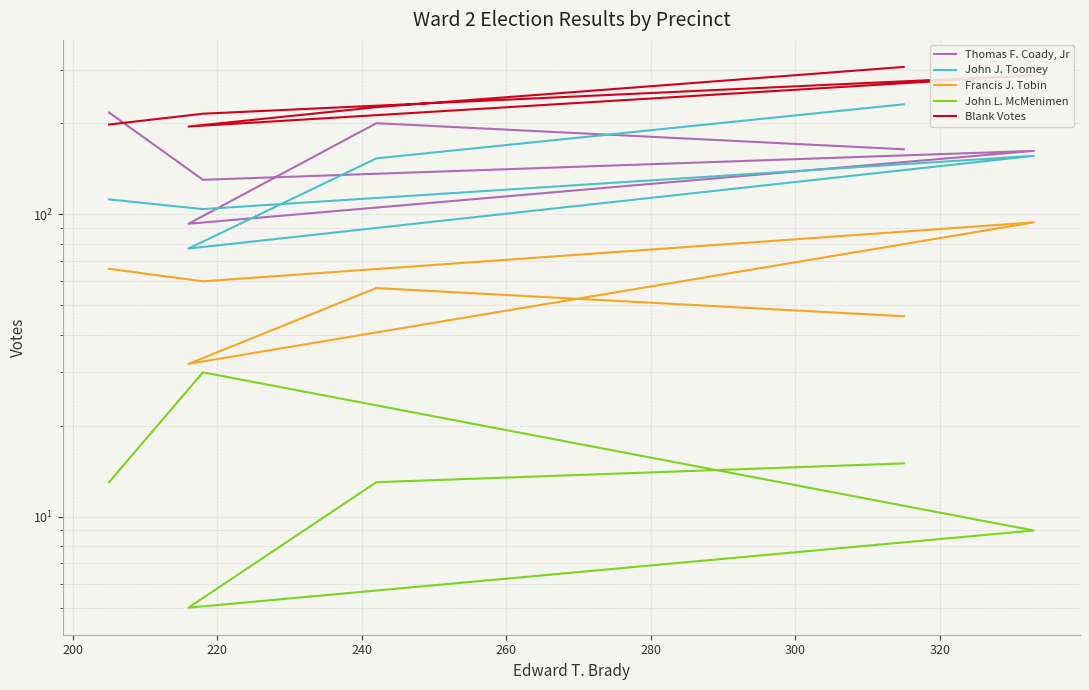

True or false: John J. Toomey and Francis J. Tobin intersect in this chart.

False